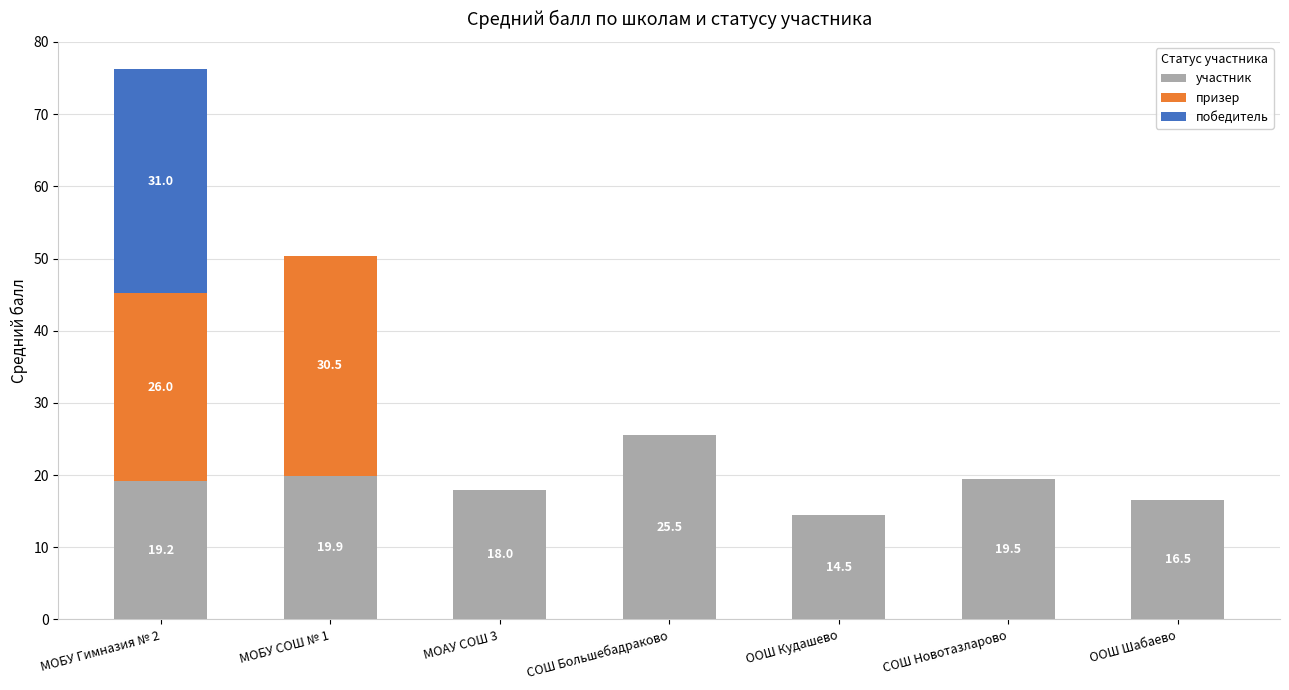

What is the total value across all series at МОБУ СОШ № 1?

50.4